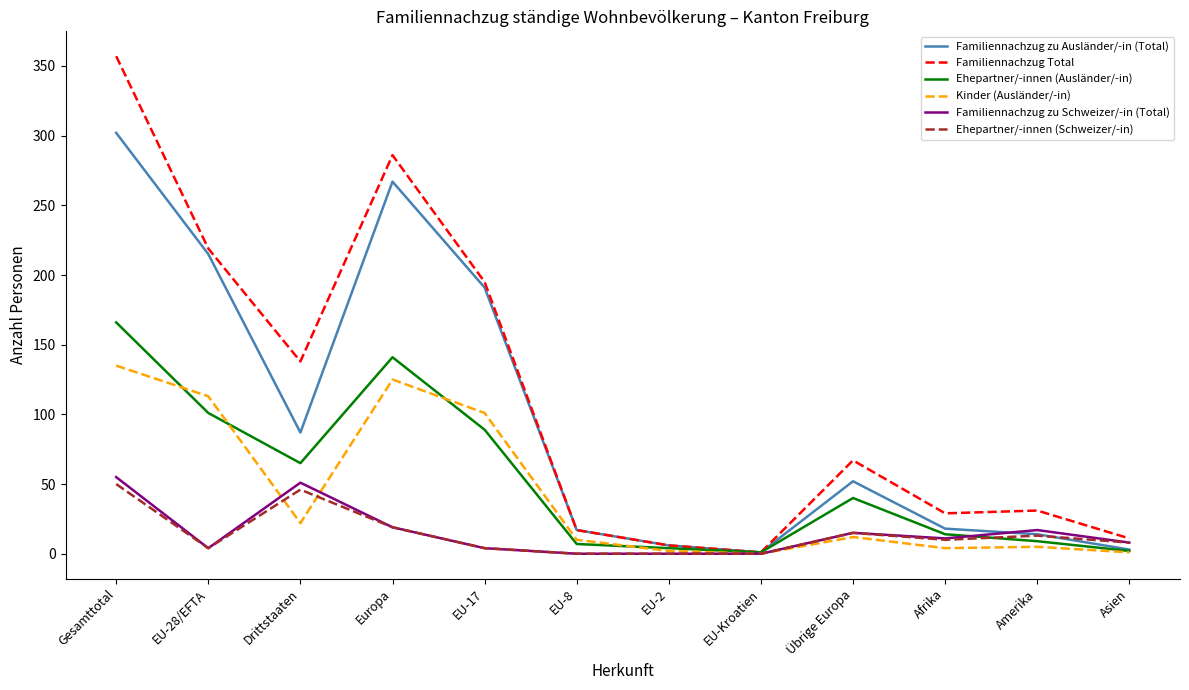

The value of Kinder (Ausländer/-in) at EU-17 is 101. True or false?

True